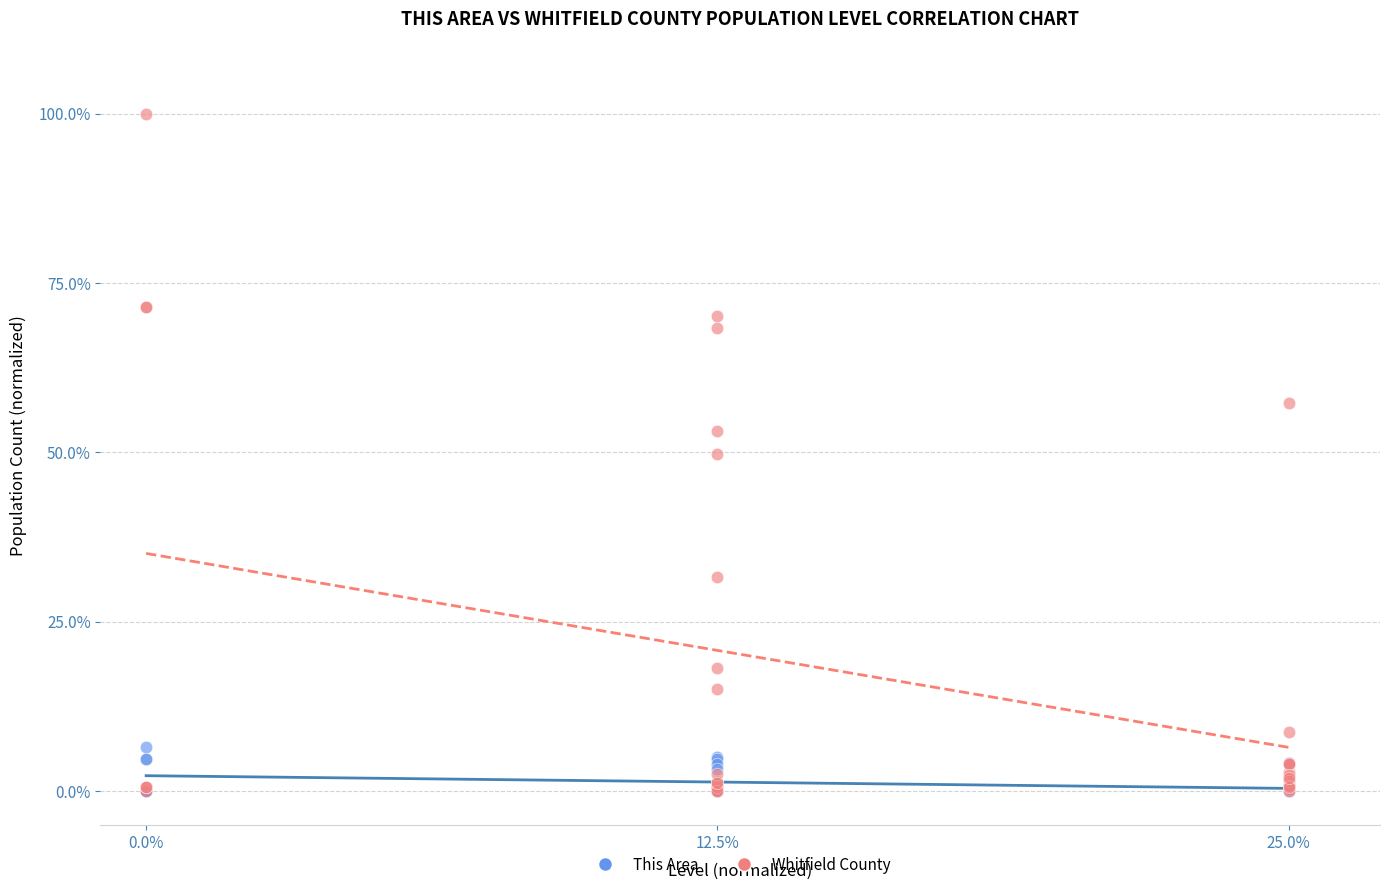

What are all the series names shown in the legend?

This Area, Whitfield County